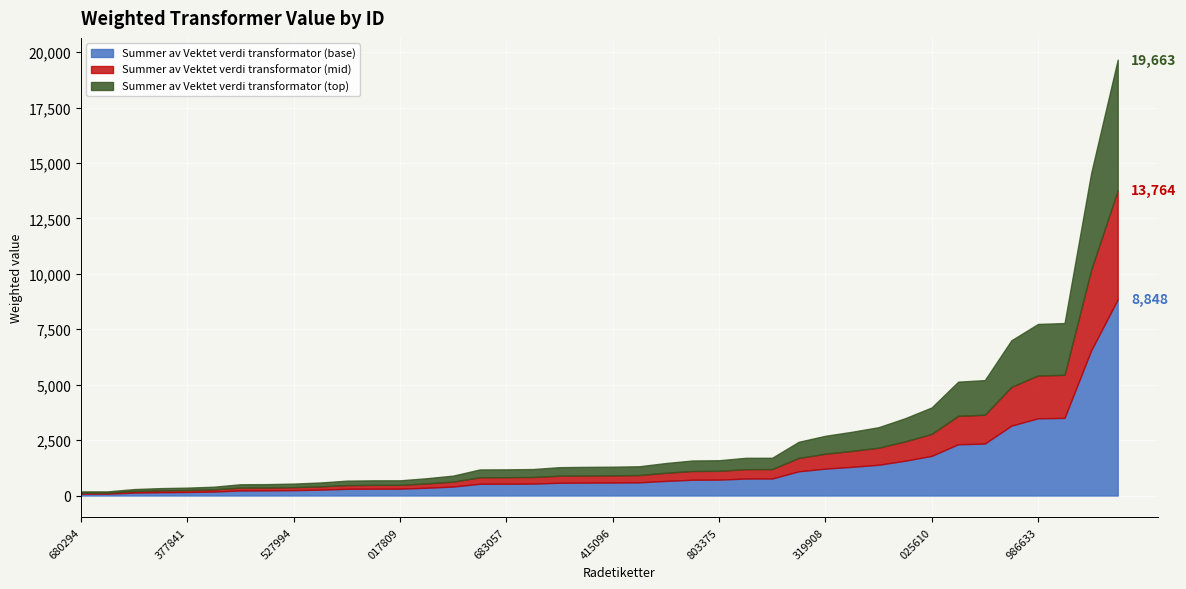

What is the sum of all values?

110007.4